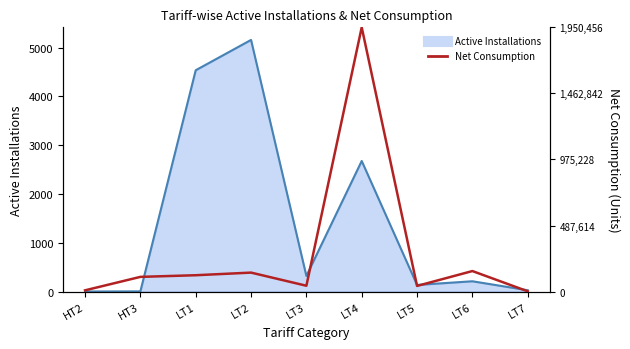

At which category is the sum across all series the highest?

LT4